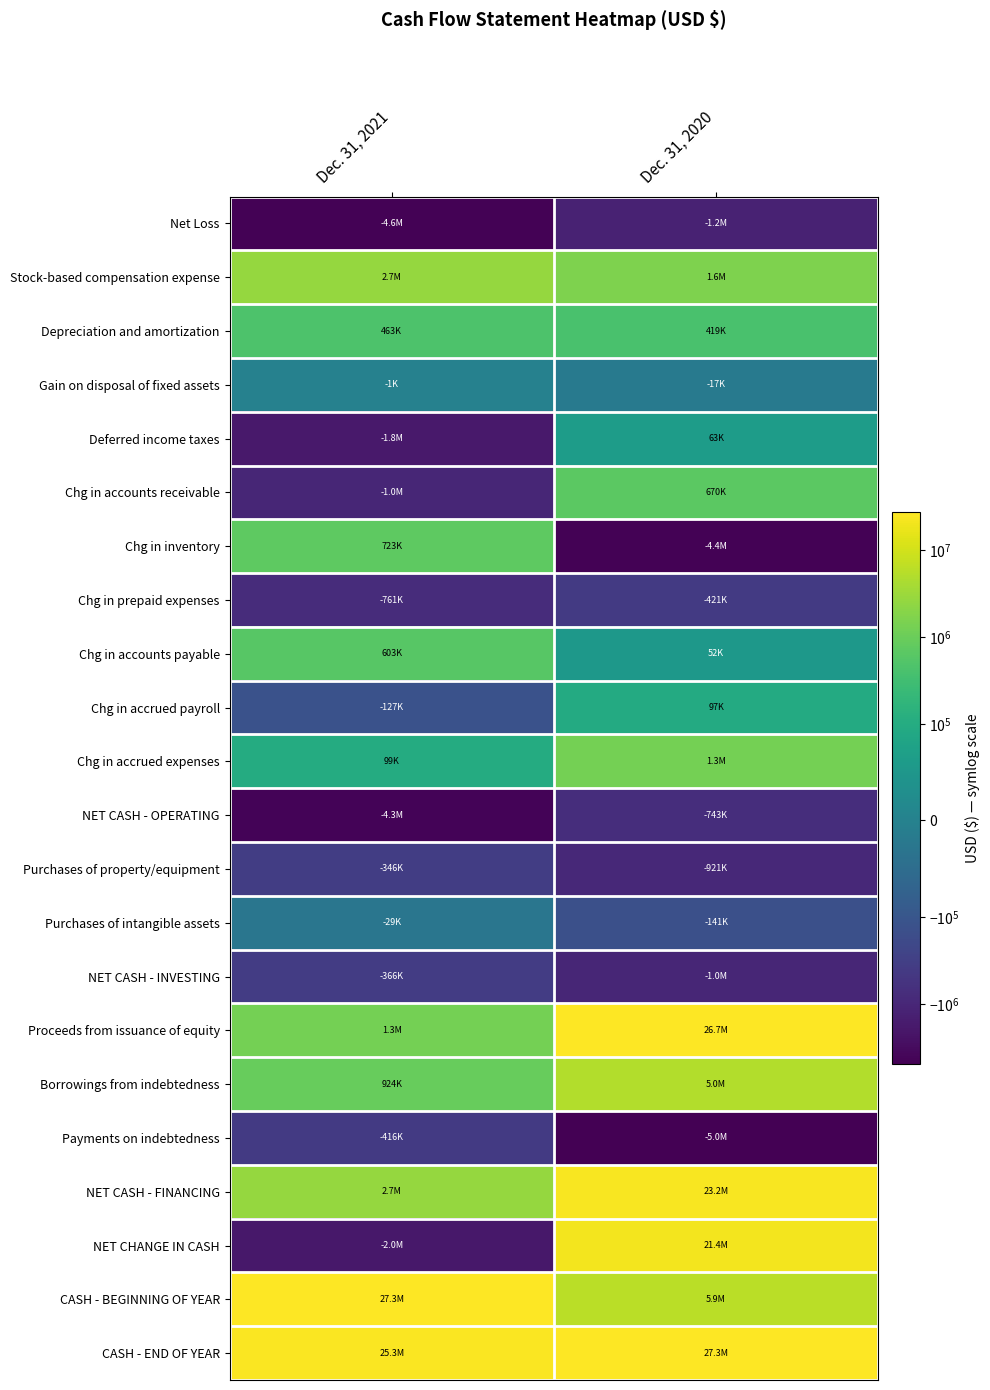

Reading left to right, list all the values displayed in this chart.

Net Loss: Dec. 31, 2021=-4562823	Dec. 31, 2020=-1212063
Stock-based compensation expense: Dec. 31, 2021=2707554	Dec. 31, 2020=1618732
Depreciation and amortization: Dec. 31, 2021=463130	Dec. 31, 2020=418595
Gain on disposal of fixed assets: Dec. 31, 2021=-1009	Dec. 31, 2020=-16591
Deferred income taxes: Dec. 31, 2021=-1815980	Dec. 31, 2020=62967
Chg in accounts receivable: Dec. 31, 2021=-1019932	Dec. 31, 2020=669743
Chg in inventory: Dec. 31, 2021=723434	Dec. 31, 2020=-4441295
Chg in prepaid expenses: Dec. 31, 2021=-761041	Dec. 31, 2020=-420614
Chg in accounts payable: Dec. 31, 2021=602613	Dec. 31, 2020=52264
Chg in accrued payroll: Dec. 31, 2021=-126527	Dec. 31, 2020=96865
Chg in accrued expenses: Dec. 31, 2021=99291	Dec. 31, 2020=1313801
NET CASH - OPERATING: Dec. 31, 2021=-4319510	Dec. 31, 2020=-743323
Purchases of property/equipment: Dec. 31, 2021=-346178	Dec. 31, 2020=-920604
Purchases of intangible assets: Dec. 31, 2021=-29056	Dec. 31, 2020=-140548
NET CASH - INVESTING: Dec. 31, 2021=-366169	Dec. 31, 2020=-1036152
Proceeds from issuance of equity: Dec. 31, 2021=1261251	Dec. 31, 2020=26728486
Borrowings from indebtedness: Dec. 31, 2021=924389	Dec. 31, 2020=4976508
Payments on indebtedness: Dec. 31, 2021=-415806	Dec. 31, 2020=-4976508
NET CASH - FINANCING: Dec. 31, 2021=2705282	Dec. 31, 2020=23223832
NET CHANGE IN CASH: Dec. 31, 2021=-1980397	Dec. 31, 2020=21444357
CASH - BEGINNING OF YEAR: Dec. 31, 2021=27315286	Dec. 31, 2020=5870929
CASH - END OF YEAR: Dec. 31, 2021=25334889	Dec. 31, 2020=27315286